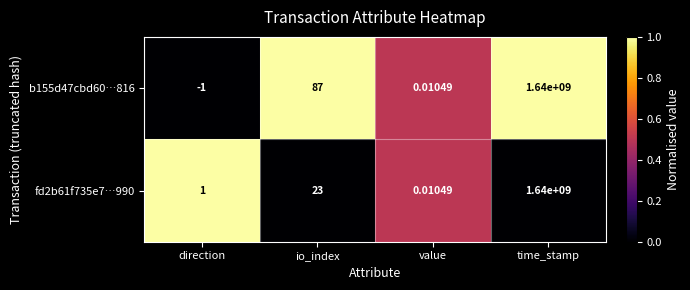

Which label corresponds to the smallest value in the chart?

direction